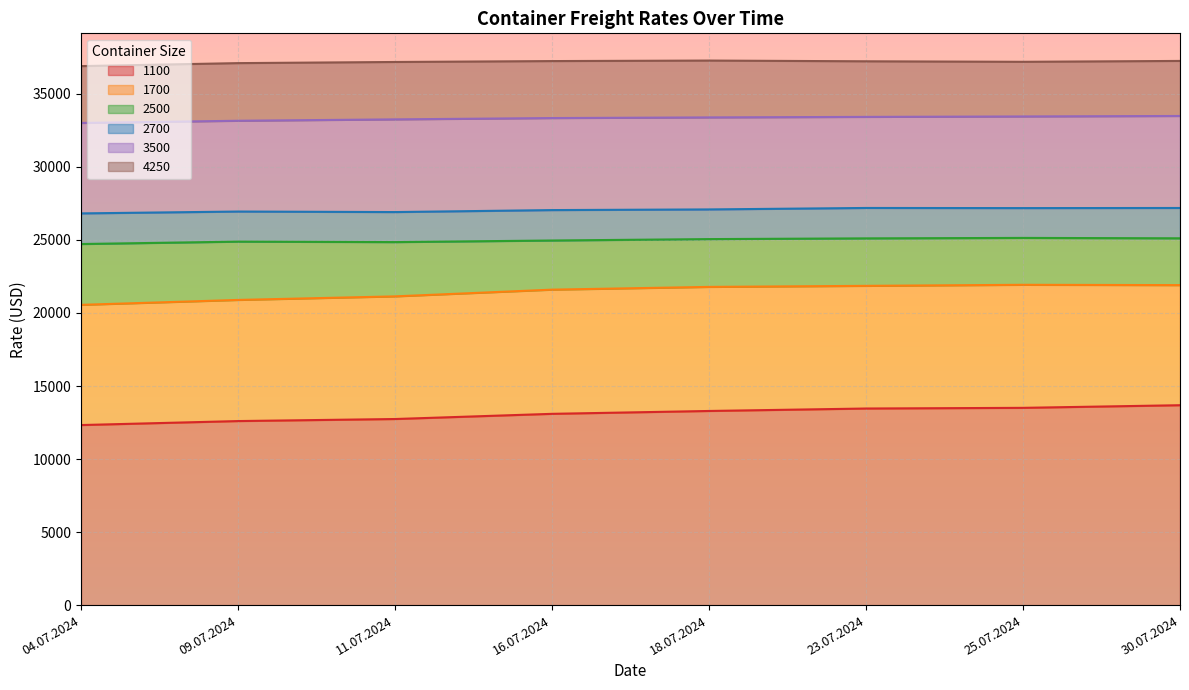

Where is 2700 nearest to the value 27000?

16.07.2024